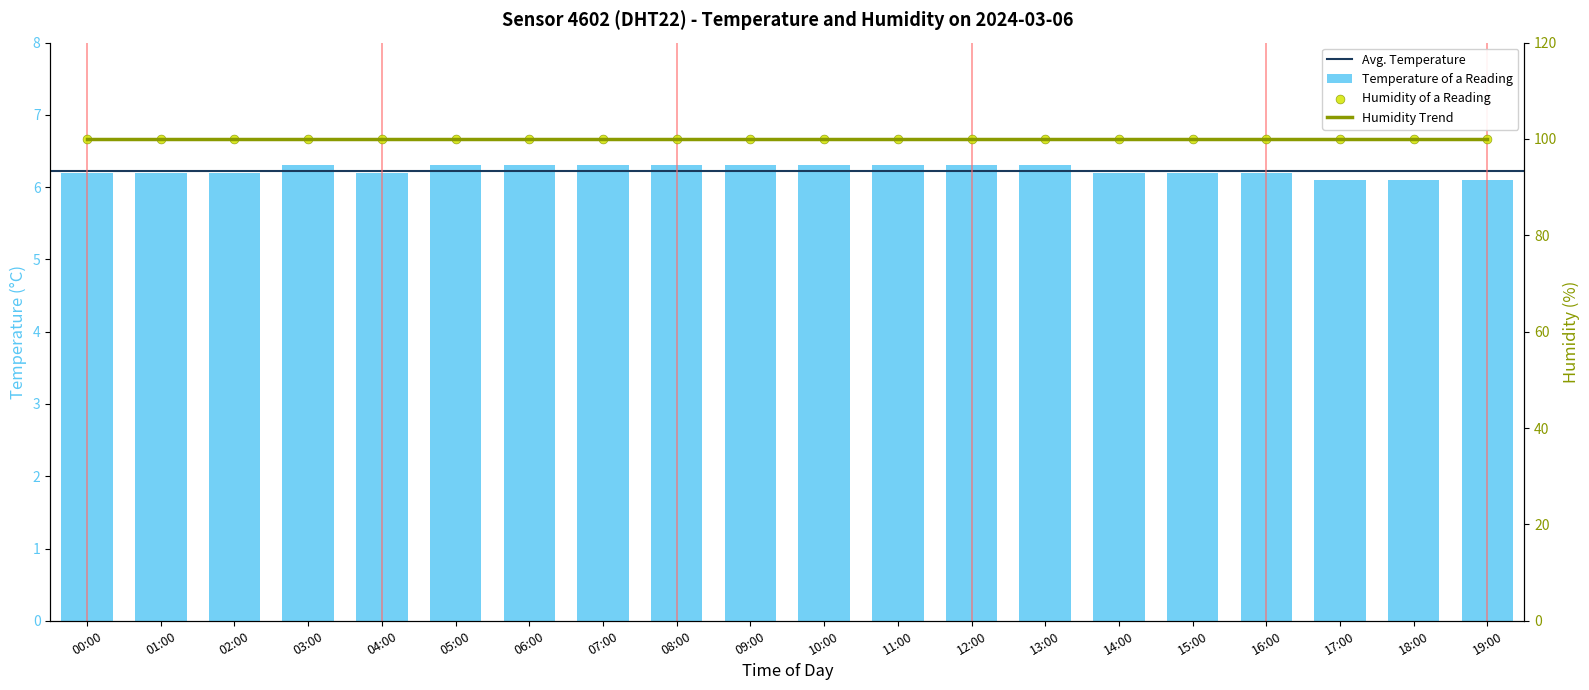

Which has a higher value, 10:00 or 00:00?

10:00